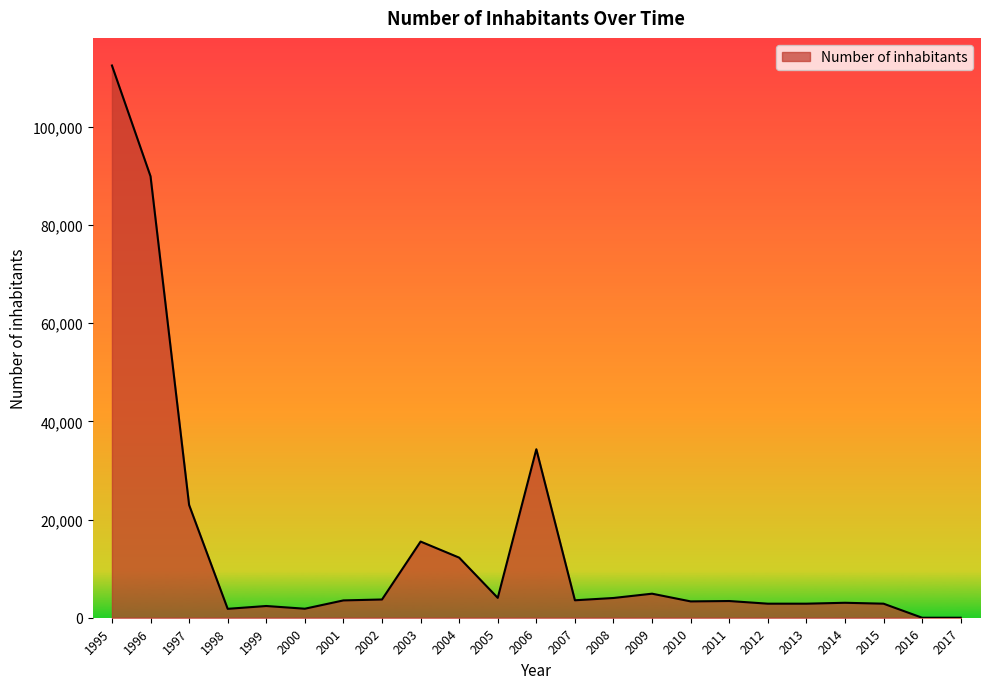

What is the ratio of the value at 2014 to the value at 2011?

0.9